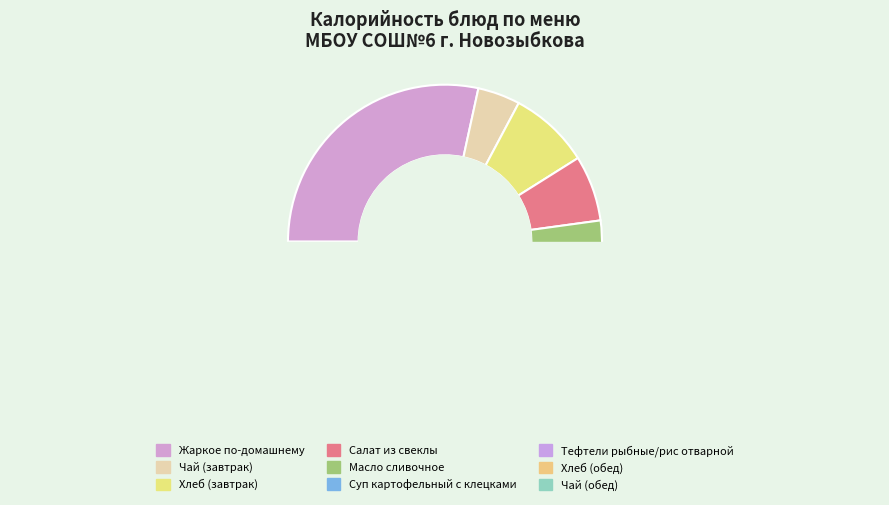

Combined, do Тефтели рыбные/рис отварной and Жаркое по-домашнему account for over 50%?

Yes